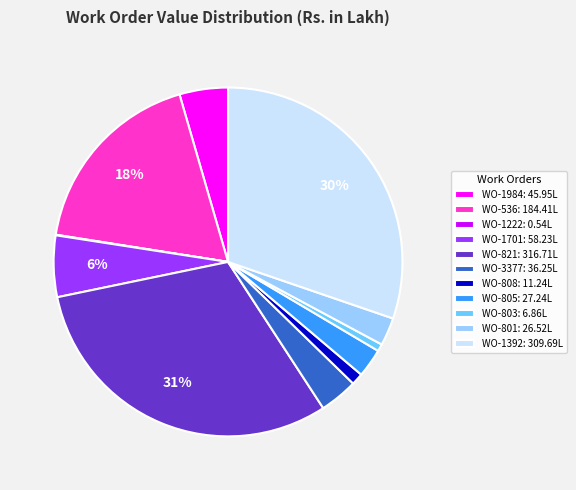

Is there any slice that represents more than half of the pie?

No